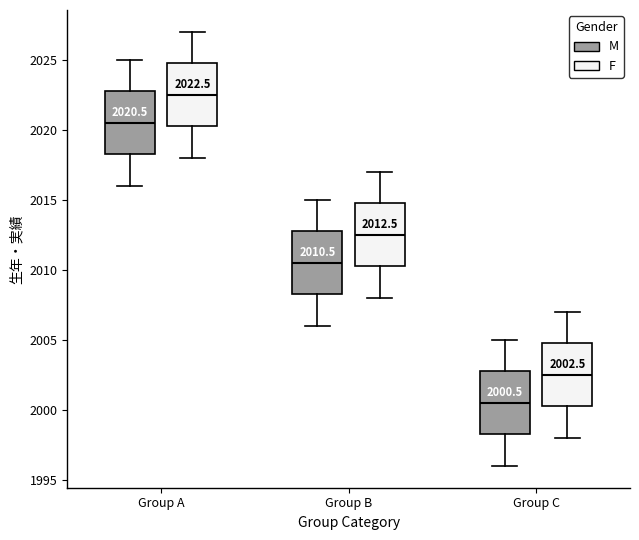

Which box has the highest median line?

Group A (F)